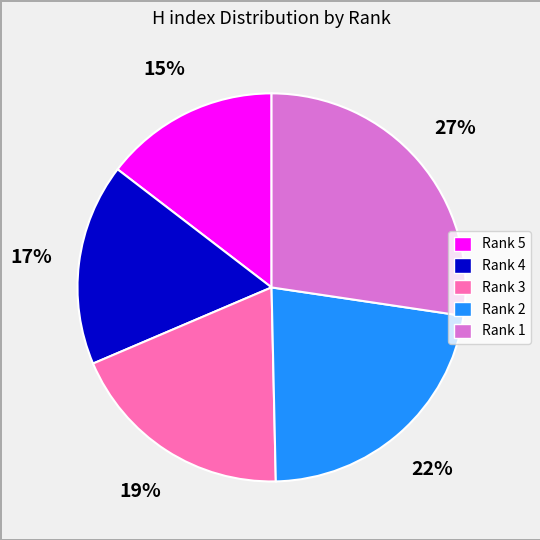

Rank the categories by value from highest to lowest.

Rank 1, Rank 2, Rank 3, Rank 4, Rank 5